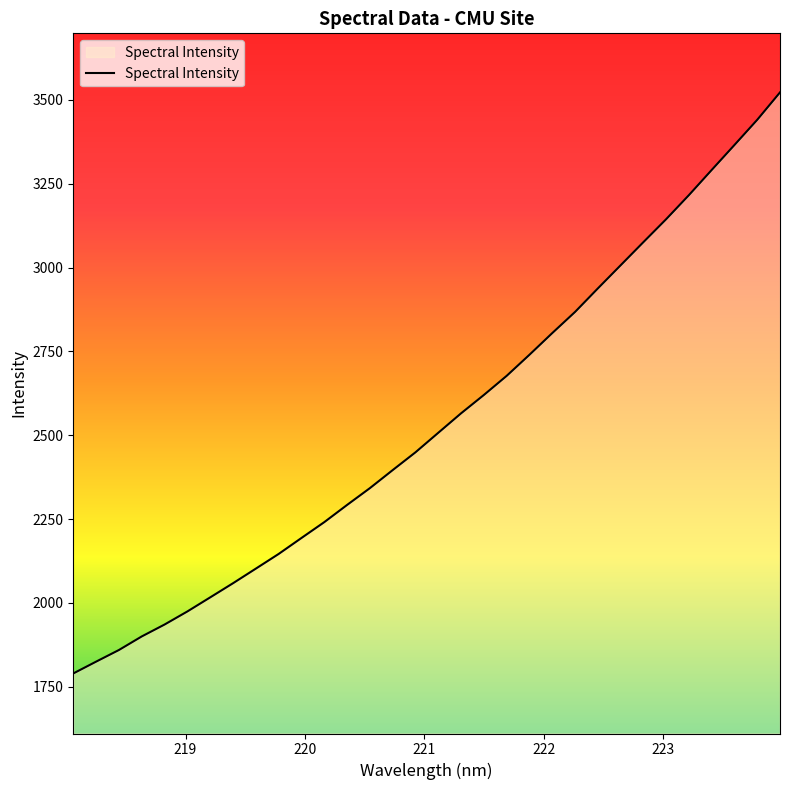

What is the smallest value displayed?

1789.9